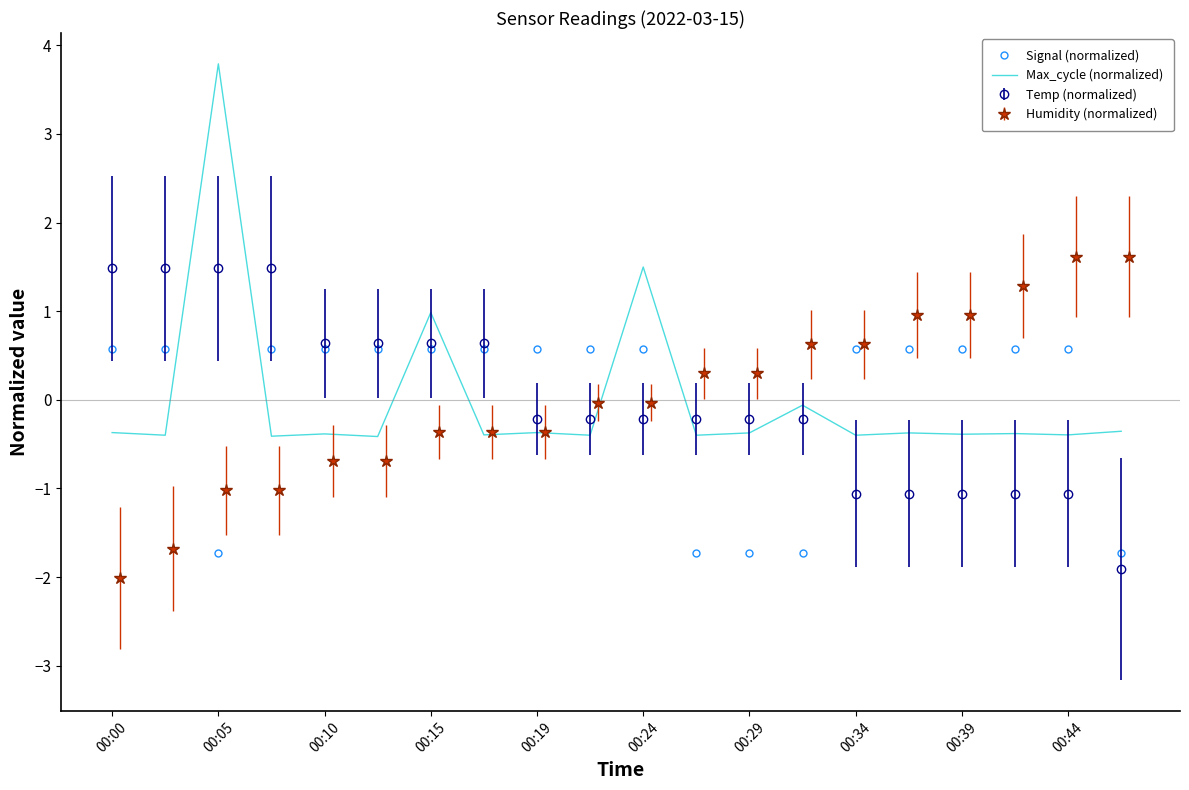

What is the total value across all series at 17?

0.2